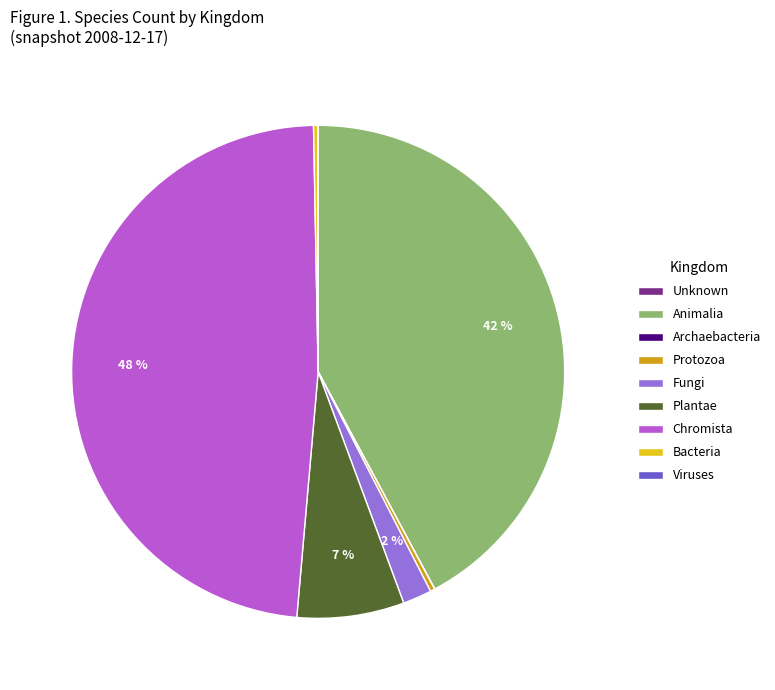

The Plantae slice represents 1% of the pie. True or false?

False